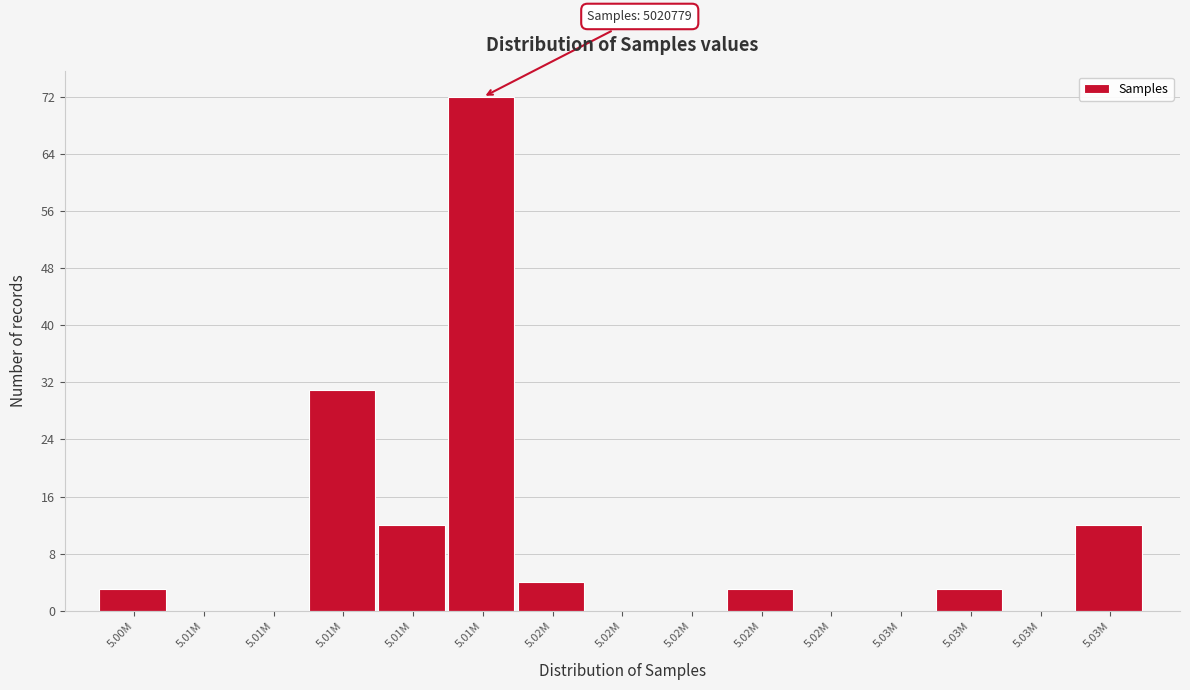

How many data points does each series have?

15